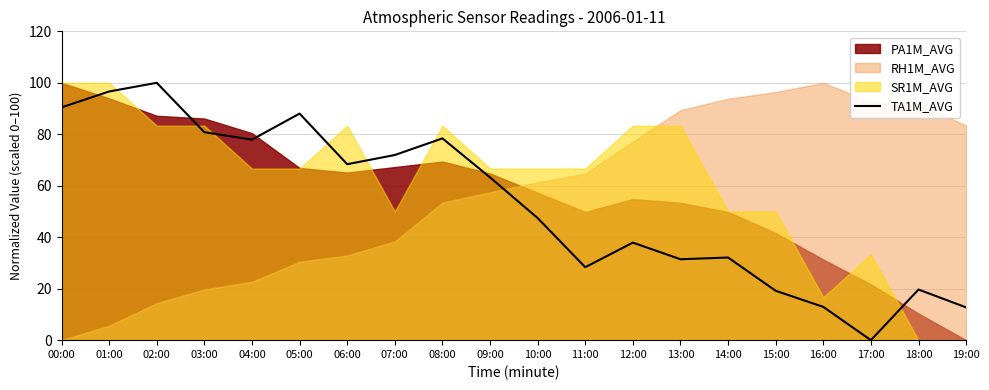

How many points are lower than both their immediate neighbors (excluding endpoints)?

5